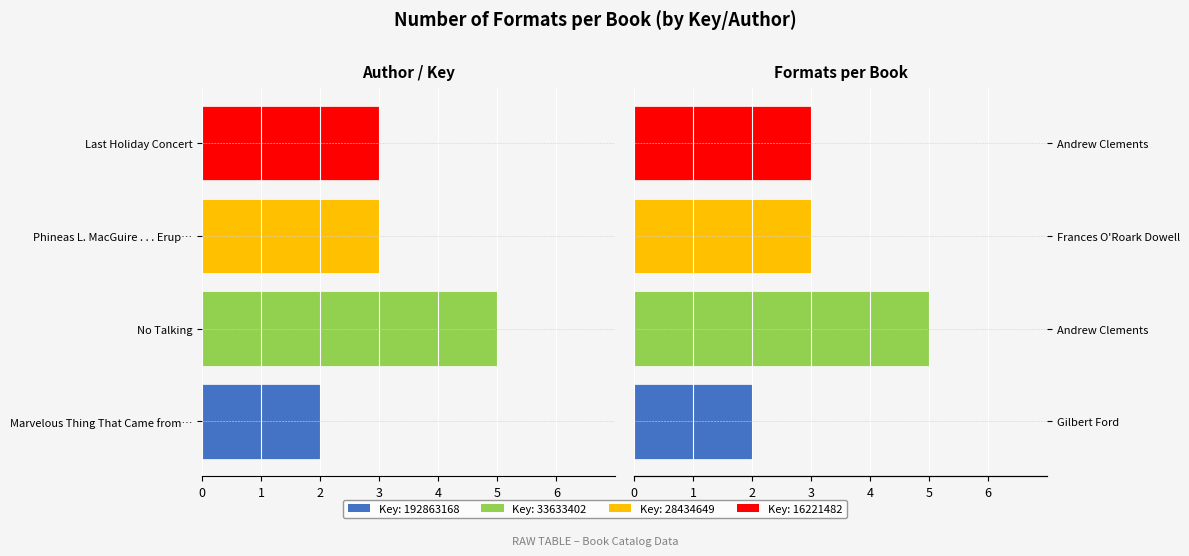

What is the greatest value displayed?

5